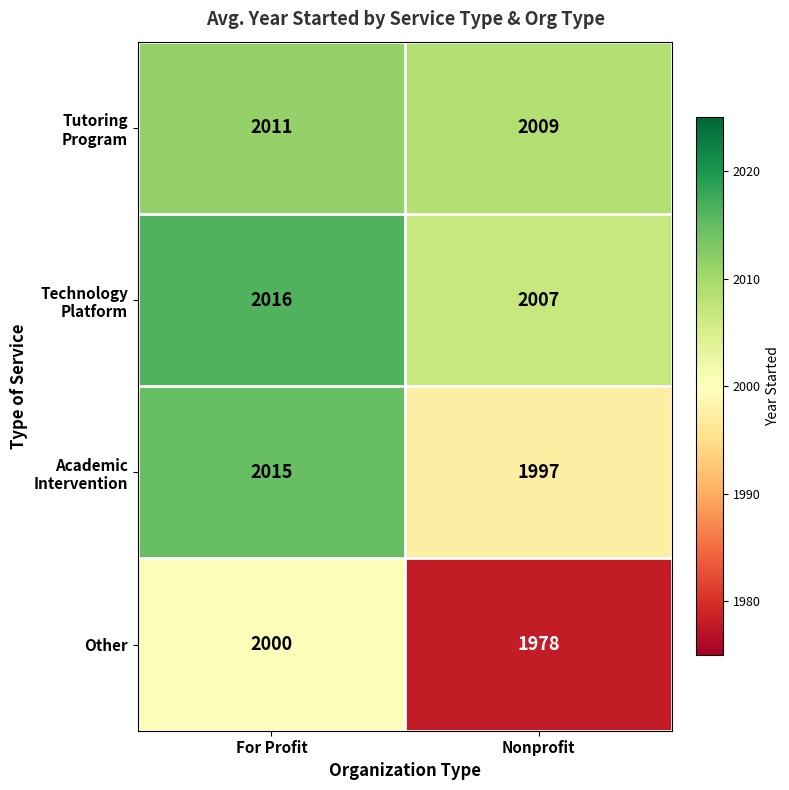

The value of Other at For Profit is 2000. True or false?

True